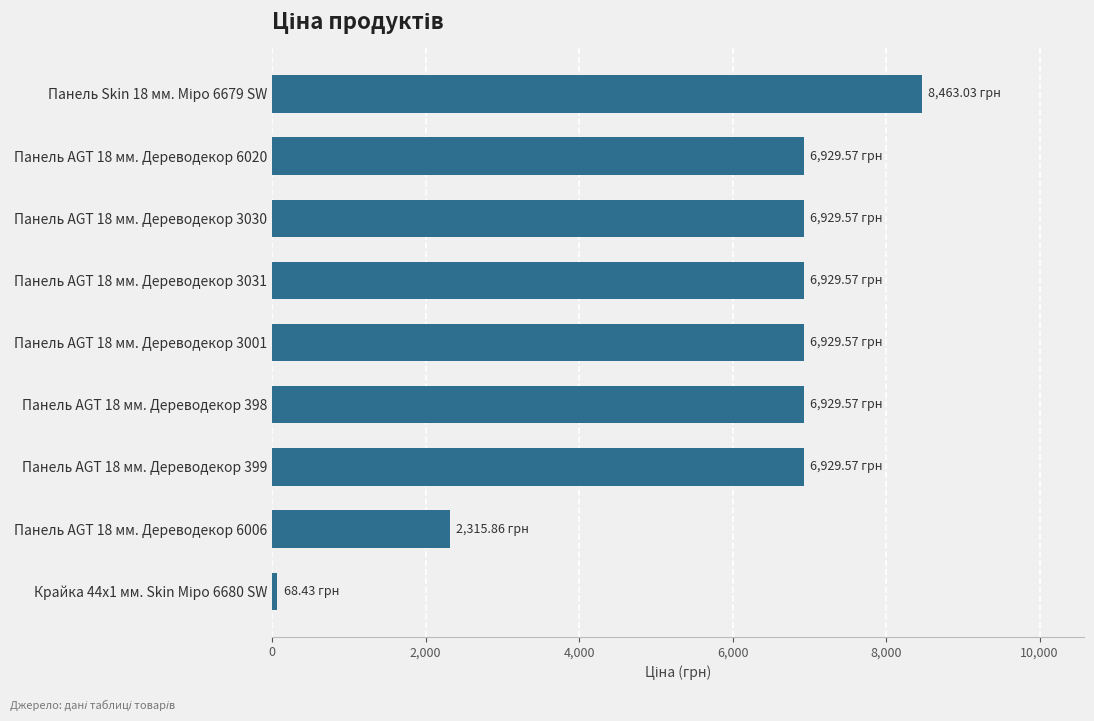

Between Панель AGT 18 мм. Дереводекор 6006 and Панель AGT 18 мм. Дереводекор 6020, which is larger?

Панель AGT 18 мм. Дереводекор 6020